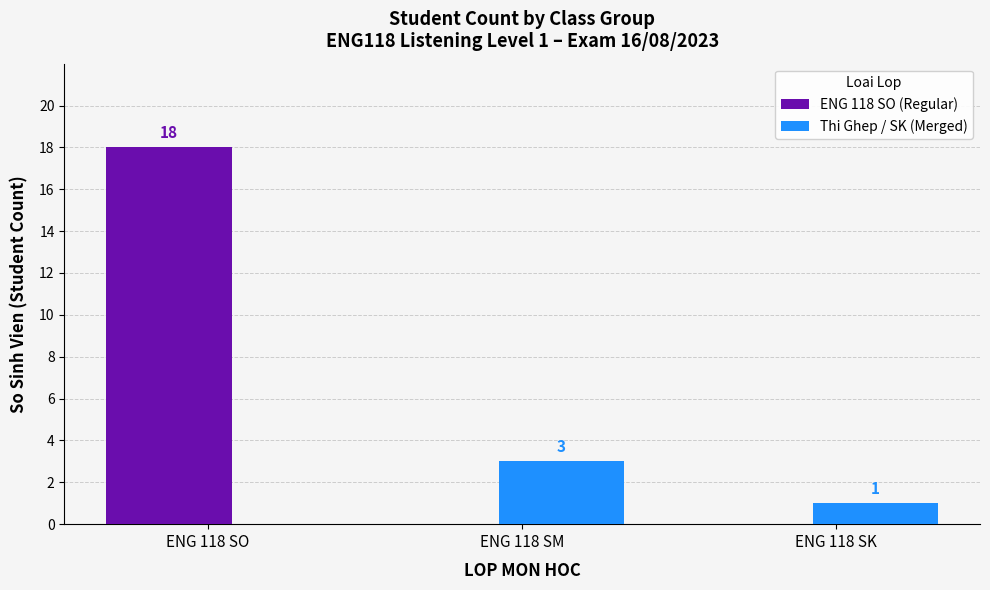

What is the sum of all ENG 118 SO (Regular) values?

18